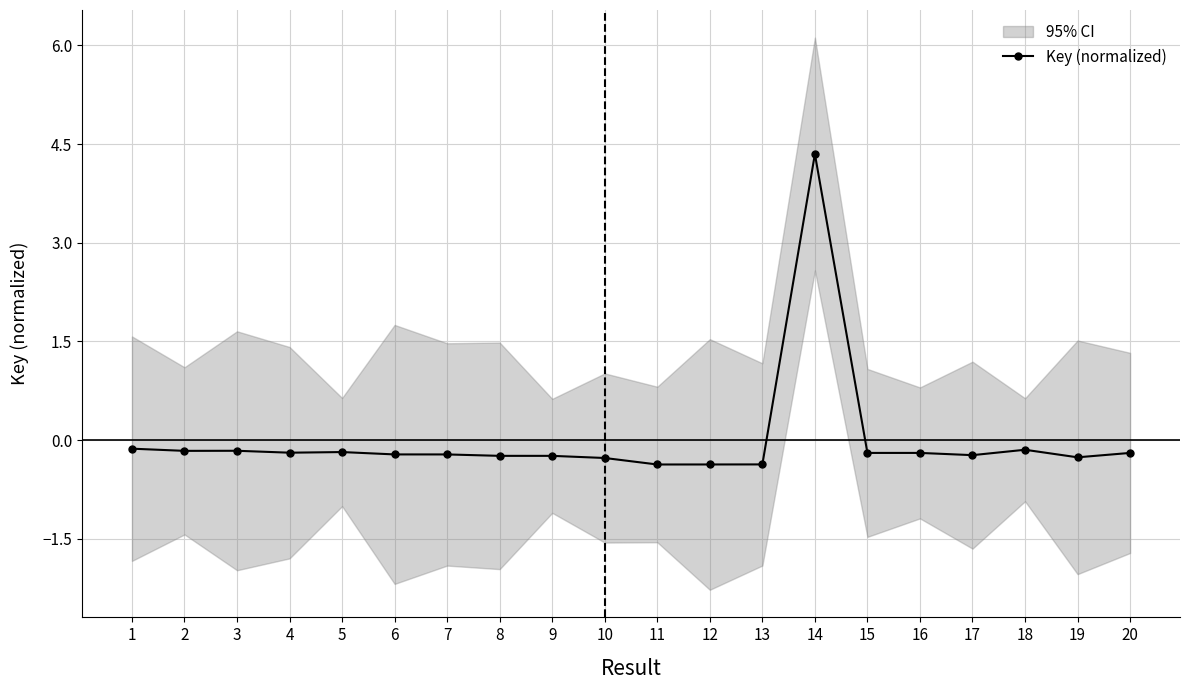

The value at 16 is -0.3. True or false?

False